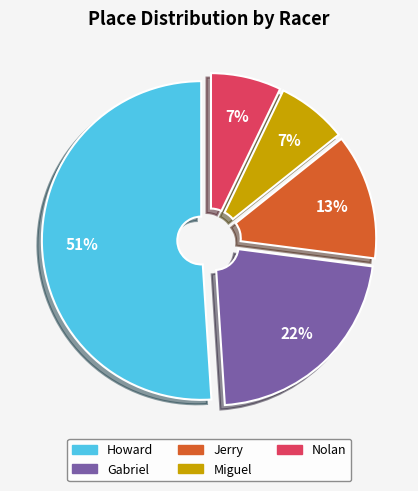

To the nearest percent, what percentage of the pie is Nolan?

7%